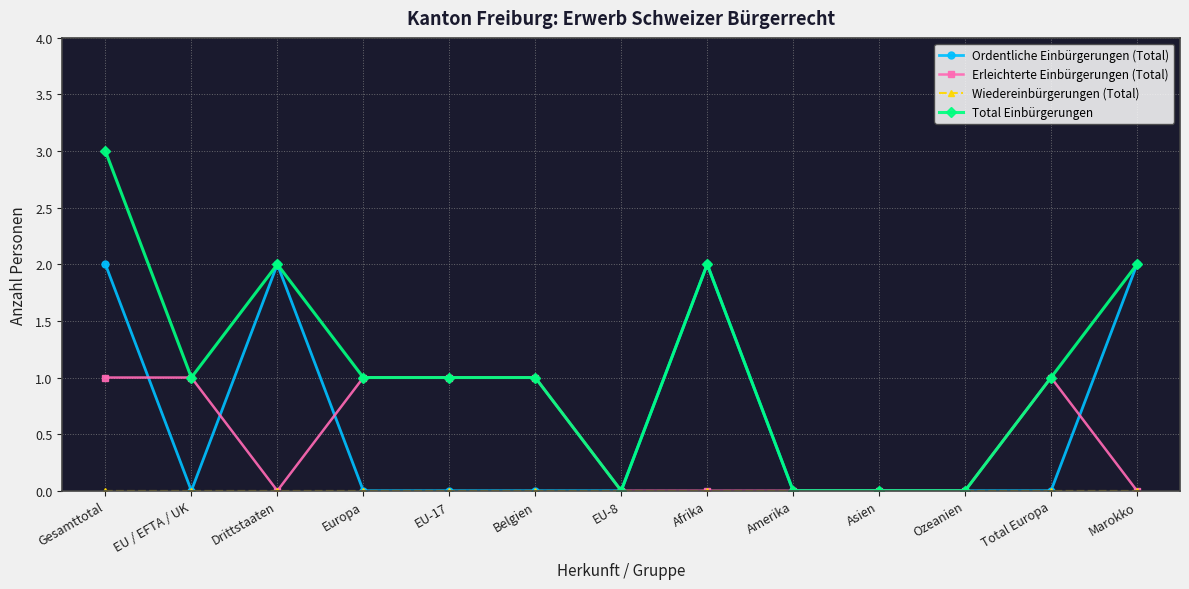

Is it true that Ordentliche Einbürgerungen (Total) equals 1 at EU-8?

False